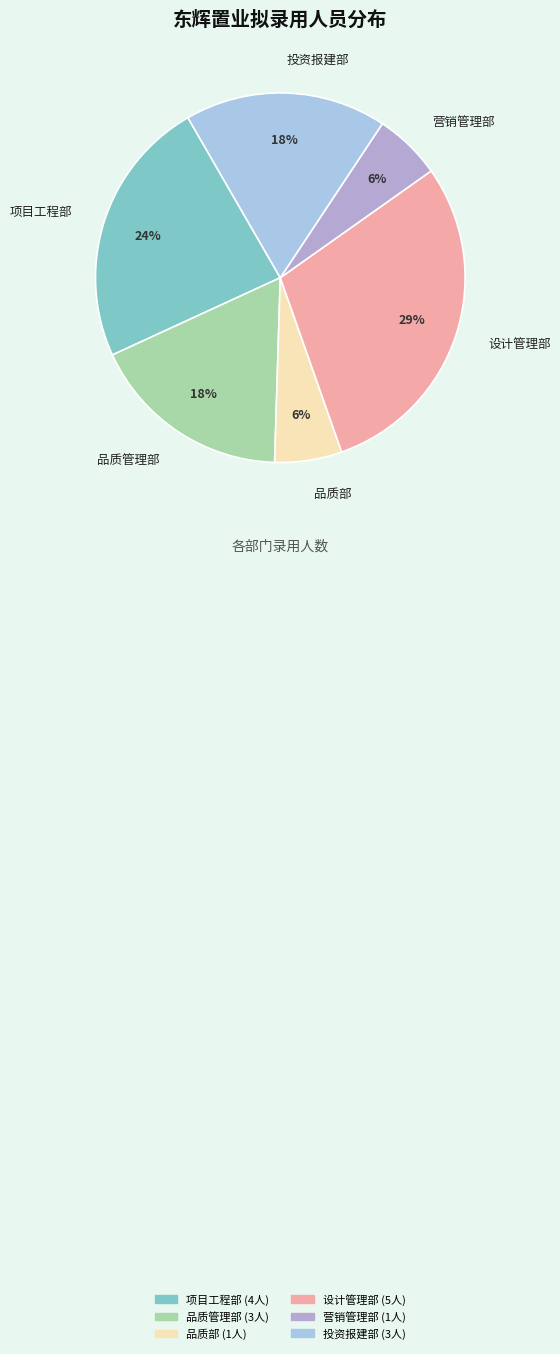

Approximately how many times larger is the value at 项目工程部 compared to 营销管理部?

4.0